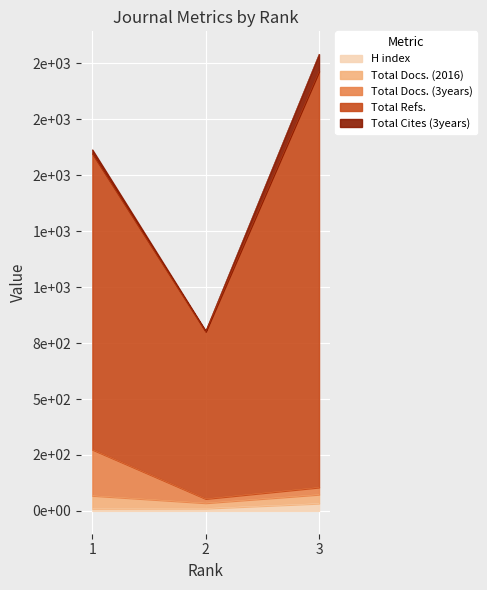

Which has a higher value, 1 or 2?

2